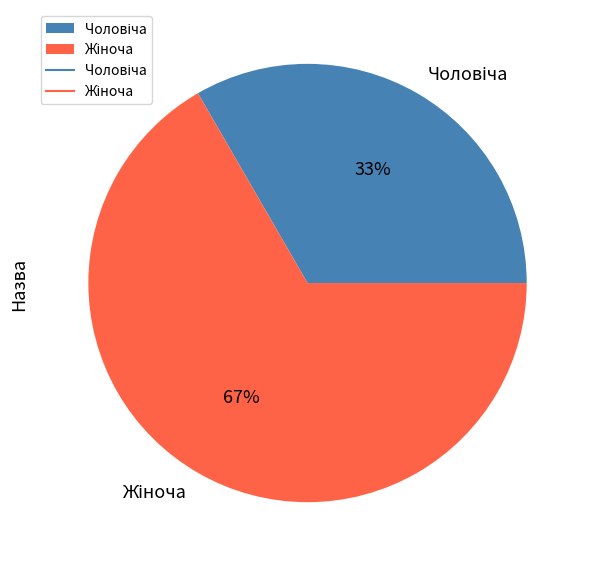

To the nearest percent, what is the average slice percentage?

50%